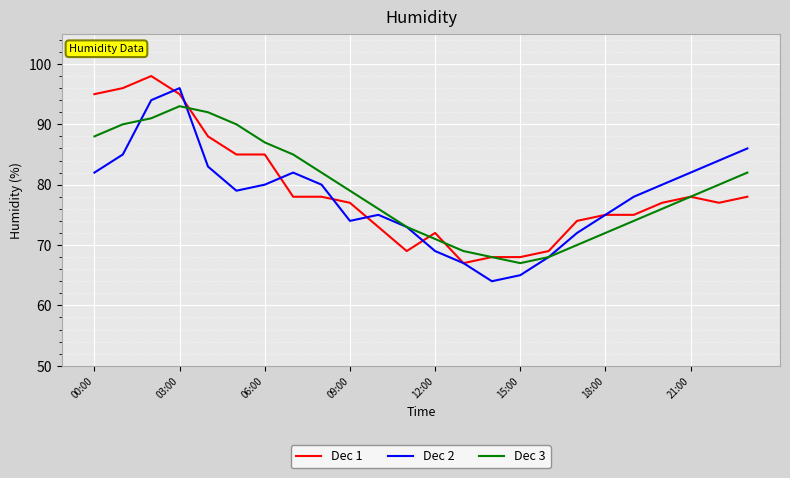

What is the highest value of the Dec 3 series?

93